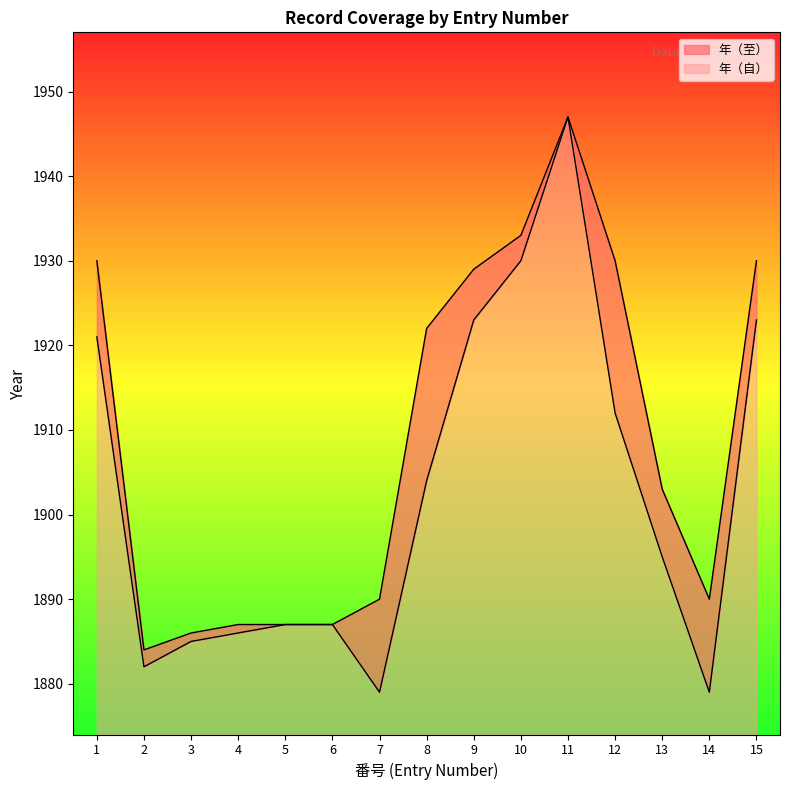

Count the number of categories in the chart.

15